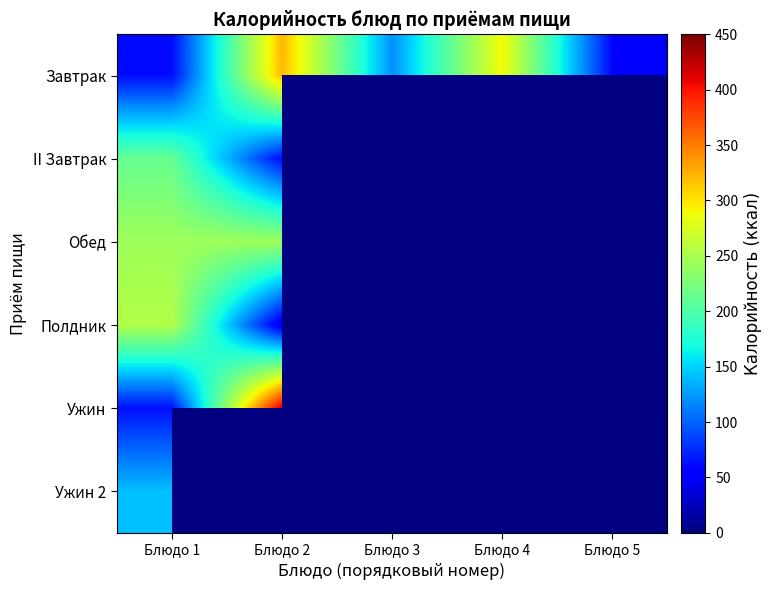

What is the lowest value of the Завтрак series?

58.0